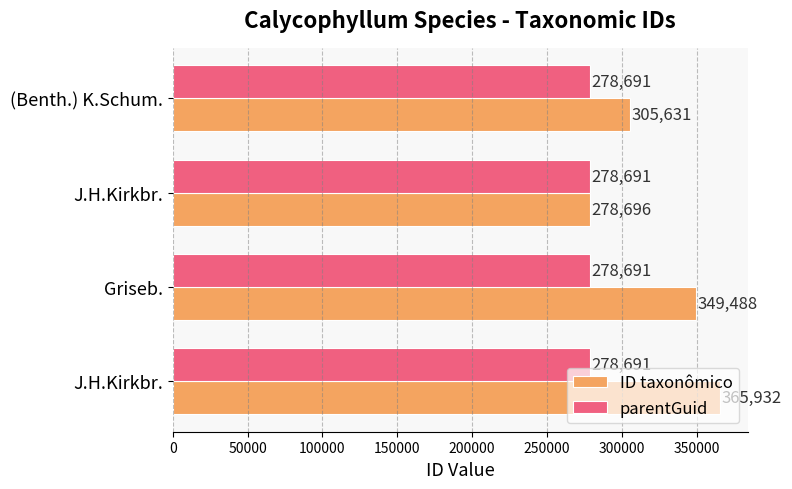

What are all the series names shown in the legend?

ID taxonômico, parentGuid